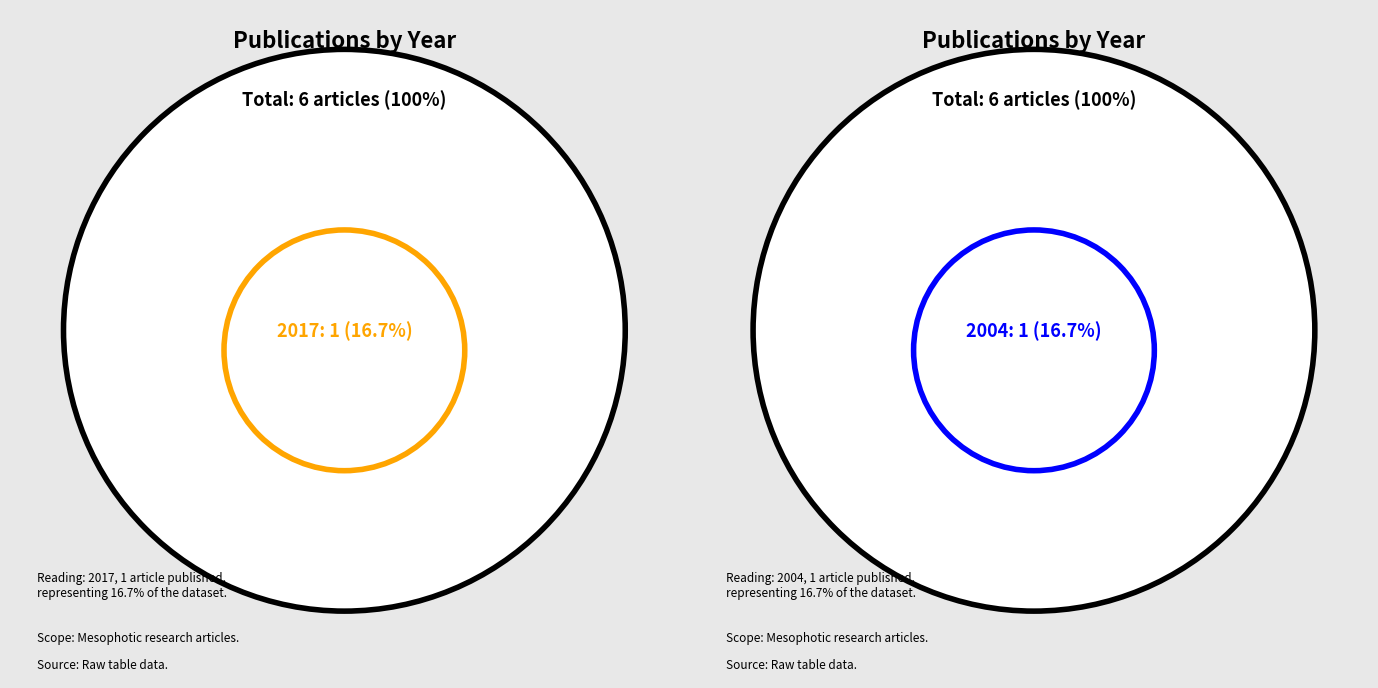

The 349 slice represents 10% of the pie. True or false?

False